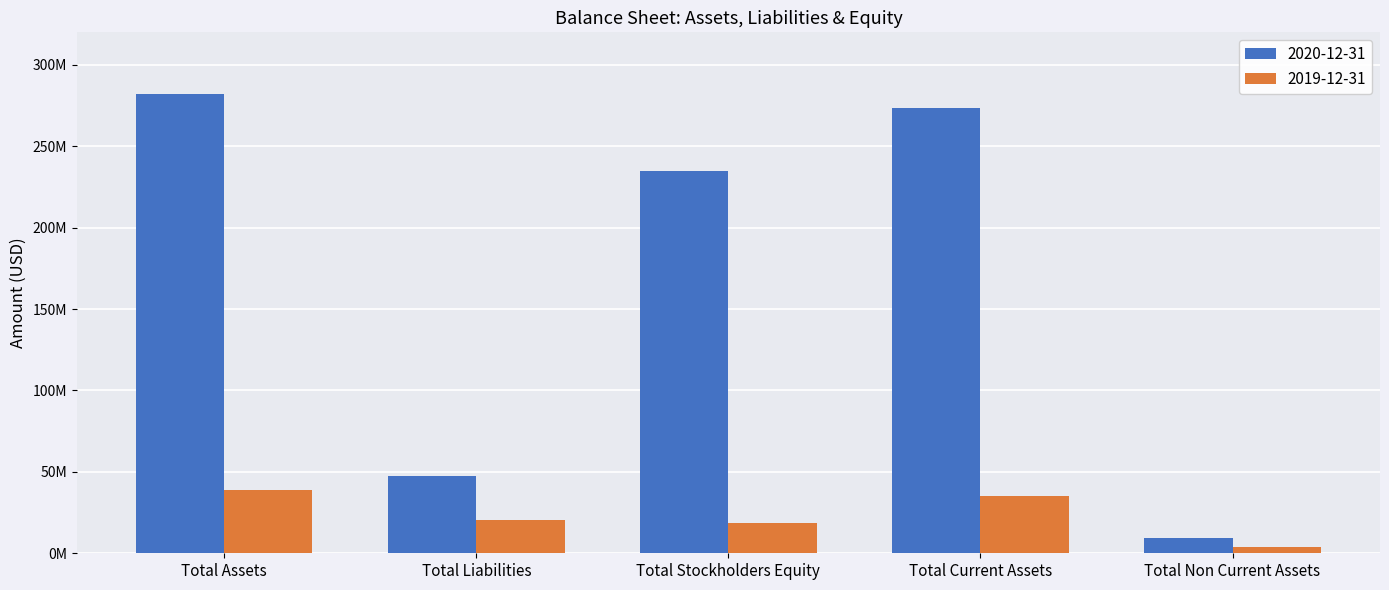

Where does the 2020-12-31 series first go above 235019000?

Total Assets